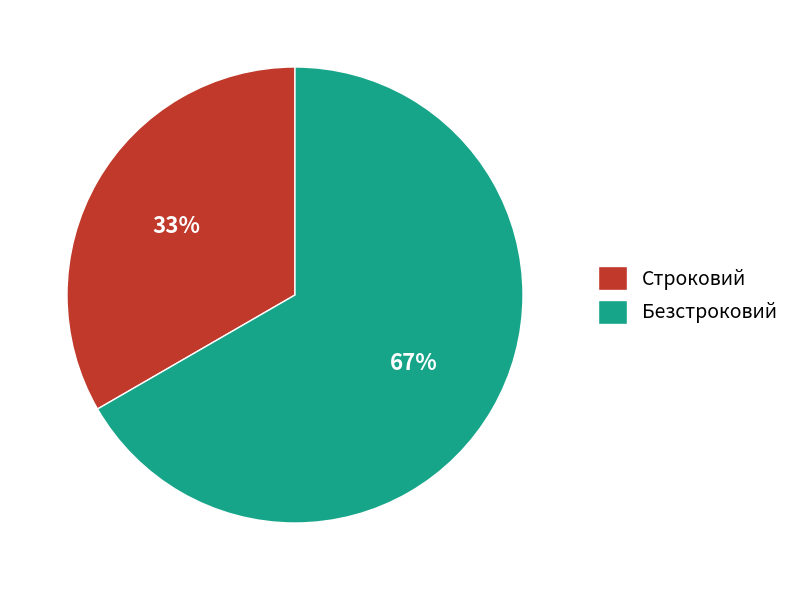

To the nearest percent, what percentage of the pie is Строковий?

33%